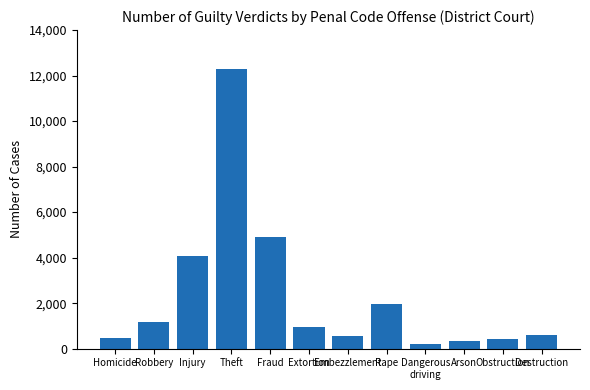

Approximately how many times larger is the value at Destruction compared to Dangerous
driving?

2.8